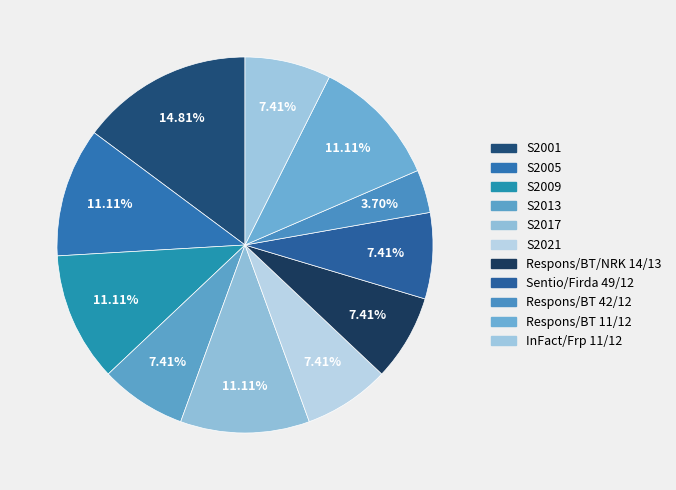

To the nearest percent, what is the difference between the largest and smallest slice percentages?

11%